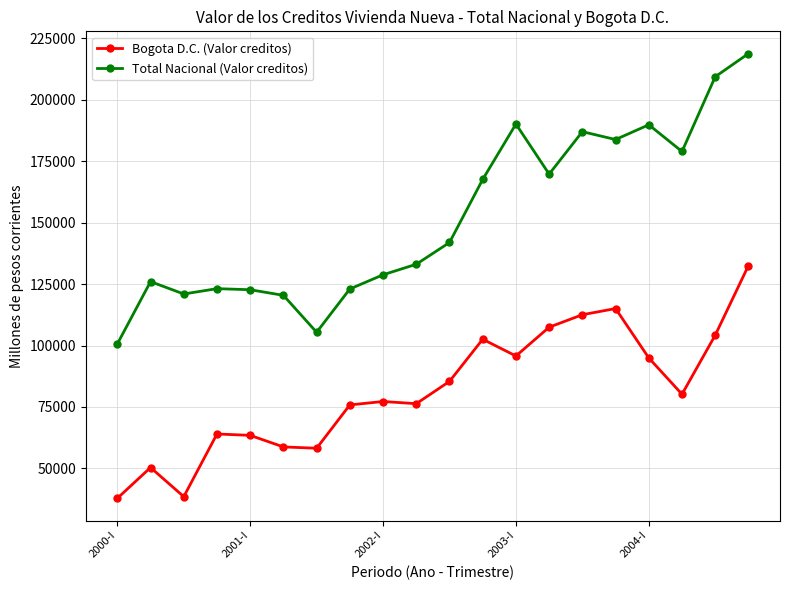

What is the highest value of the Bogota D.C. (Valor creditos) series?

132525